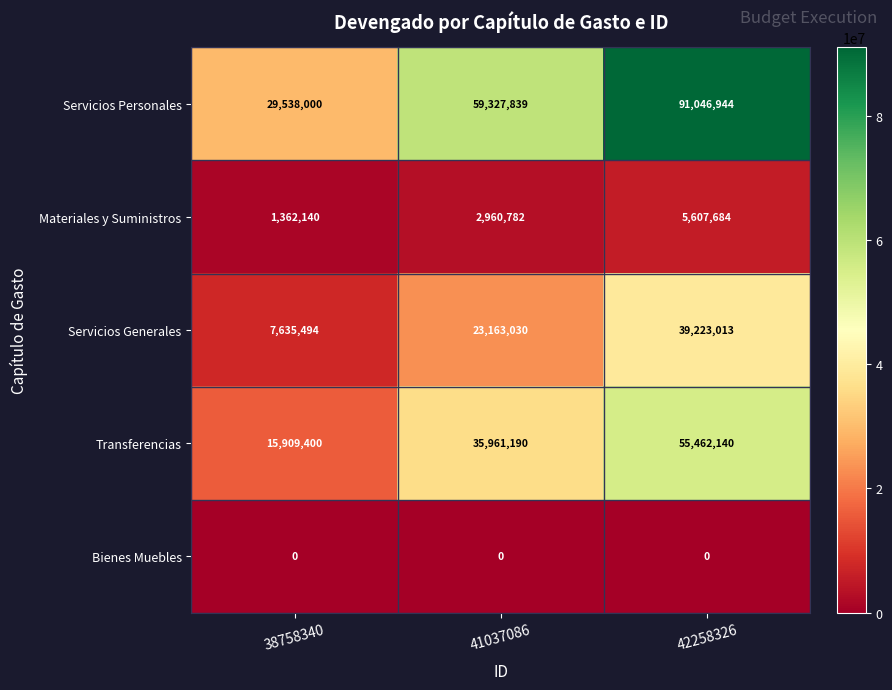

At which category is the sum across all series the highest?

42258326